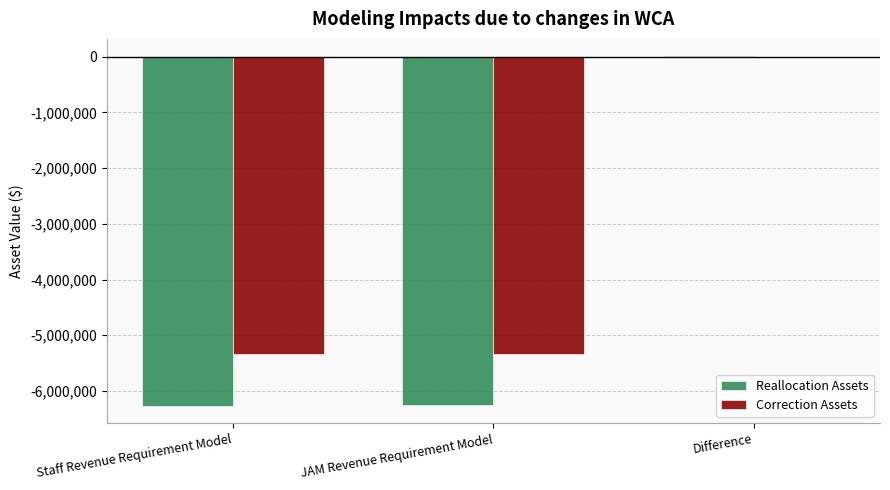

What is the sum of all Reallocation Assets values?

-12519566